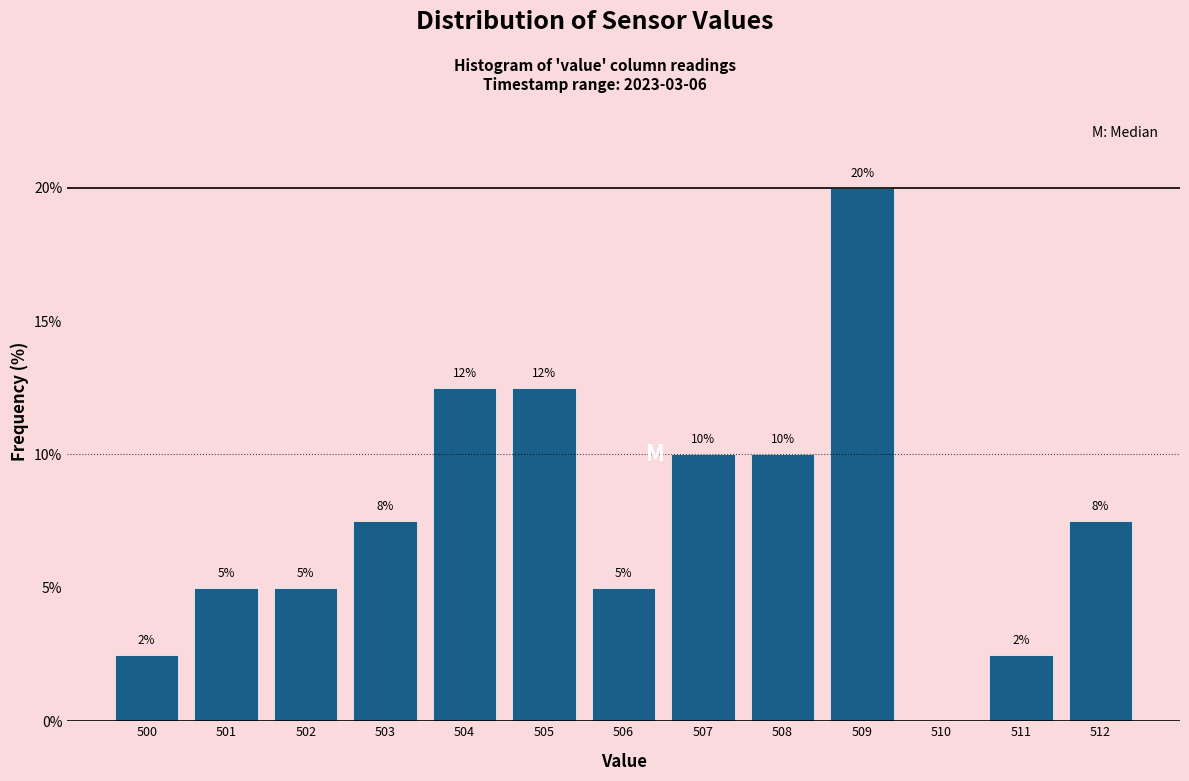

Which range on the x-axis has the tallest bar?

508.5 to 509.5